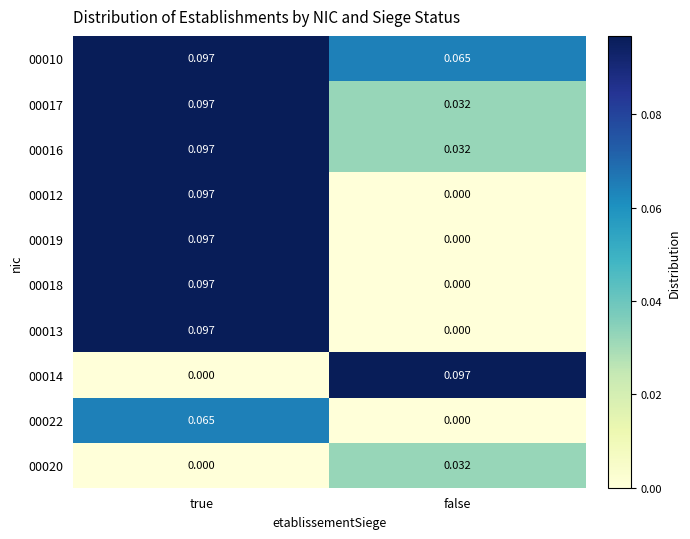

At which label does 00016 reach its peak?

true